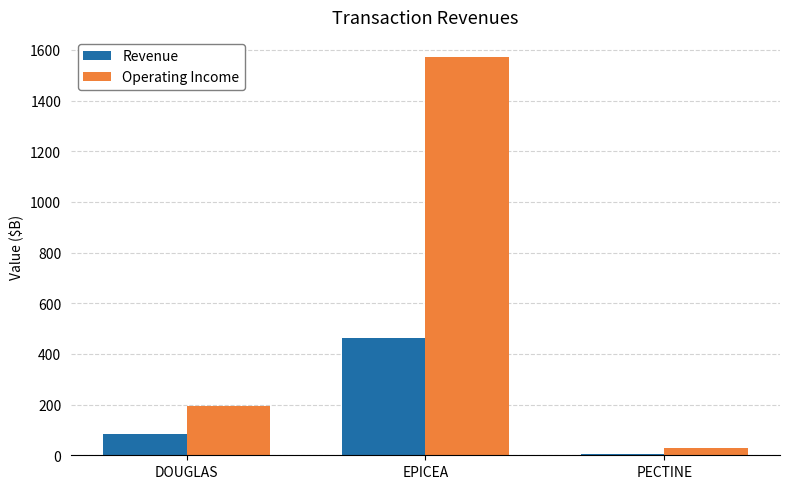

What is the label of the 1st bar from the left?

DOUGLAS